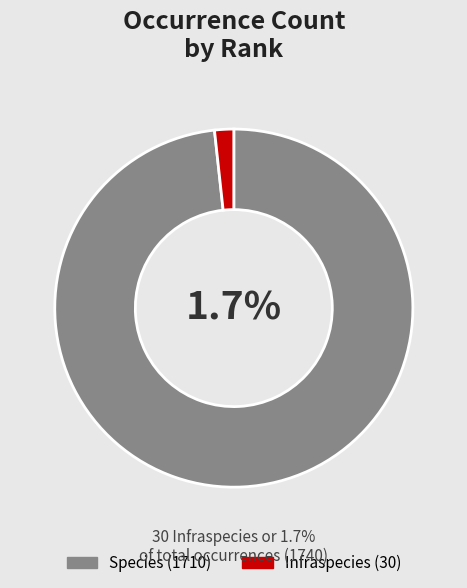

How many slices are in this pie chart?

2